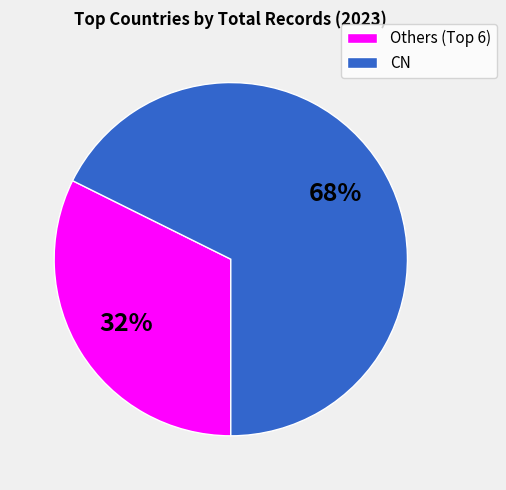

Which category has the biggest portion of the pie?

CN